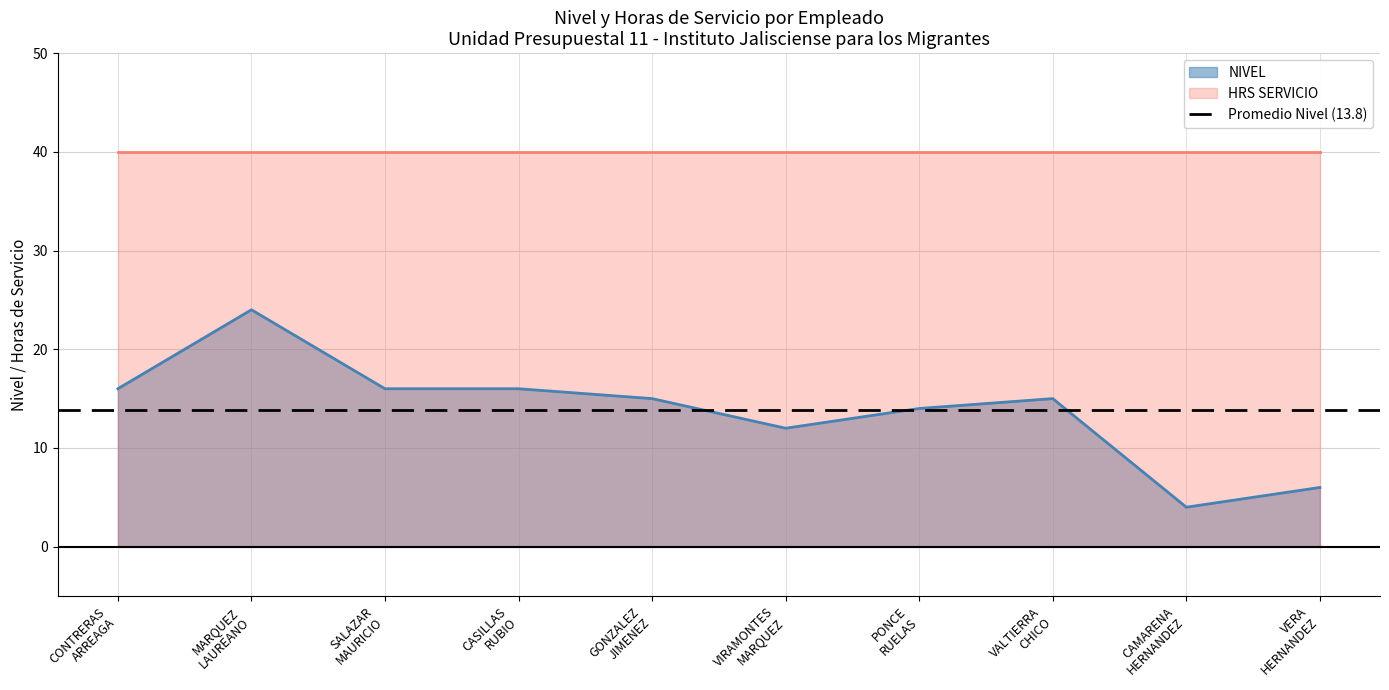

What is the sum of the values at VERA
HERNANDEZ and VALTIERRA
CHICO?

21